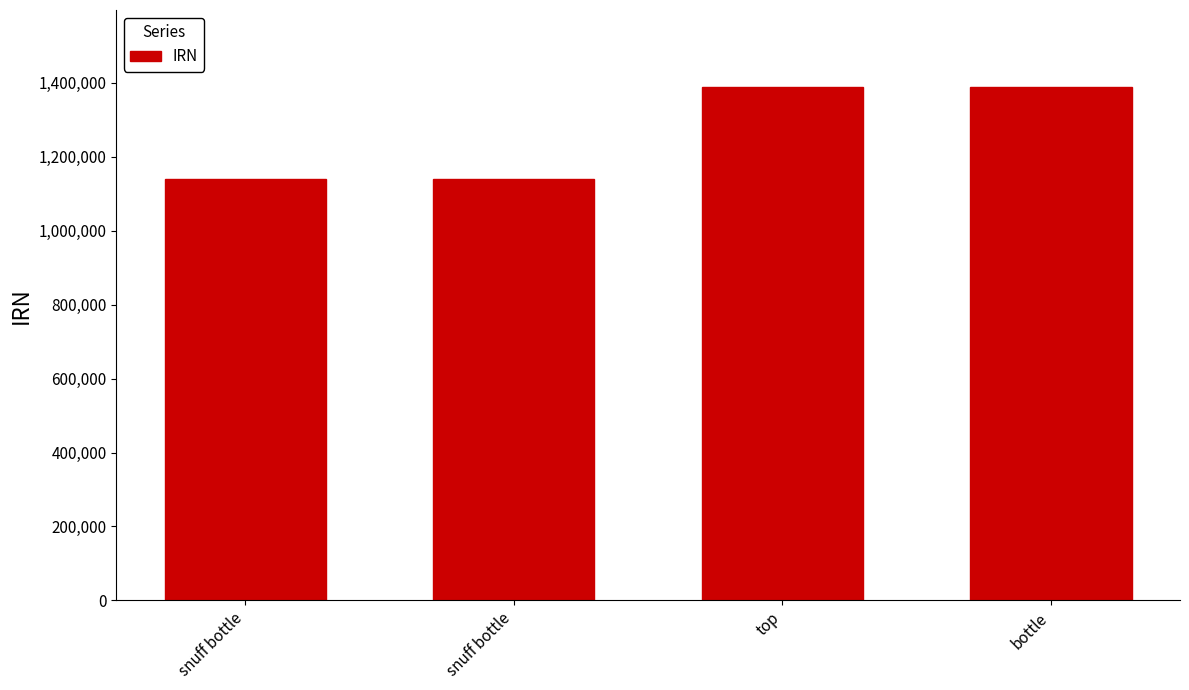

What is the difference between the second highest and second lowest values?

248965